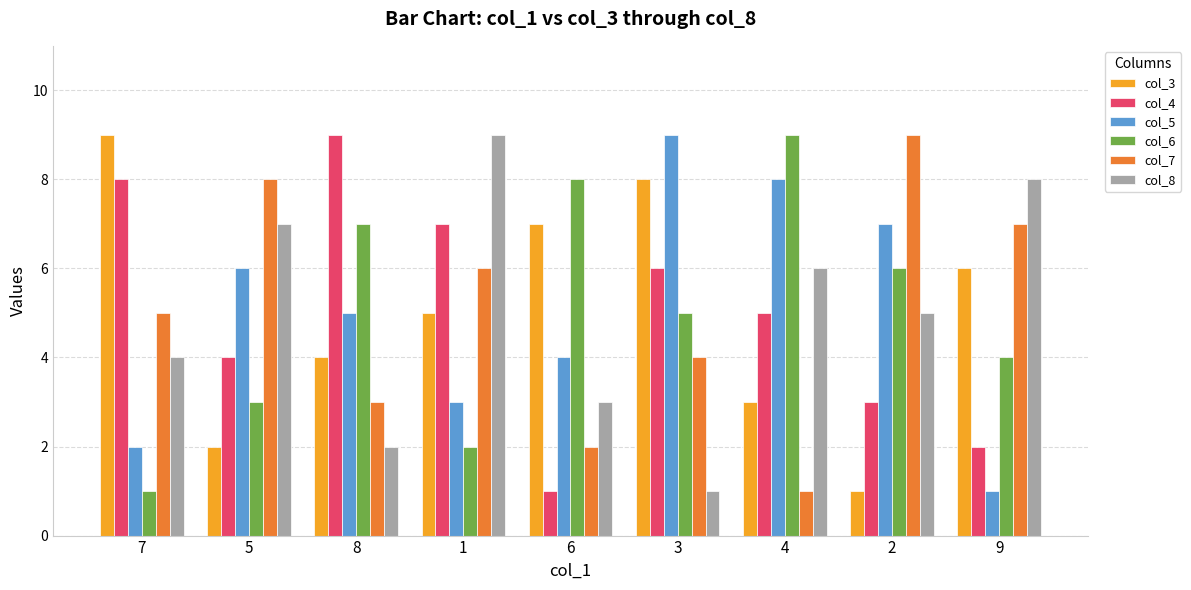

How many bars are there in each group?

6